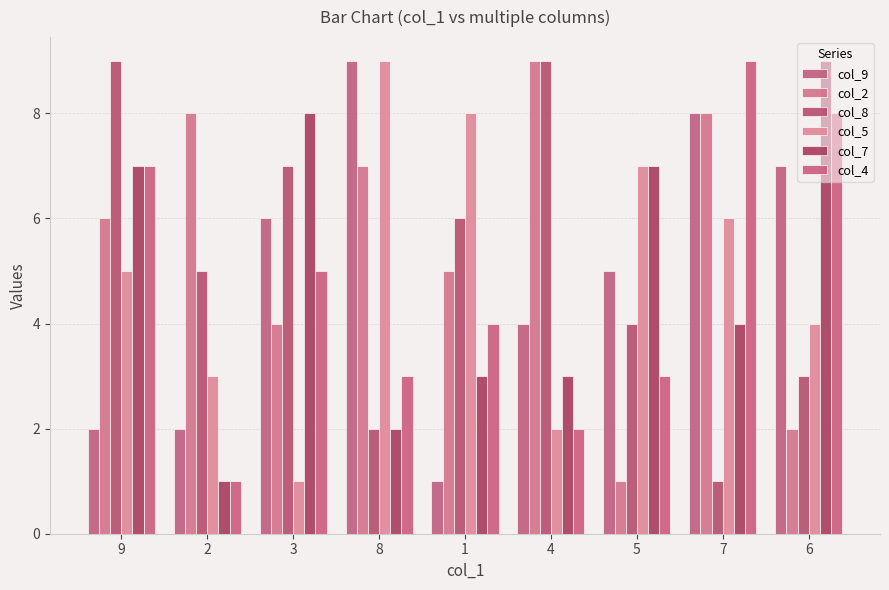

At how many categories does at least one series exceed 3?

9